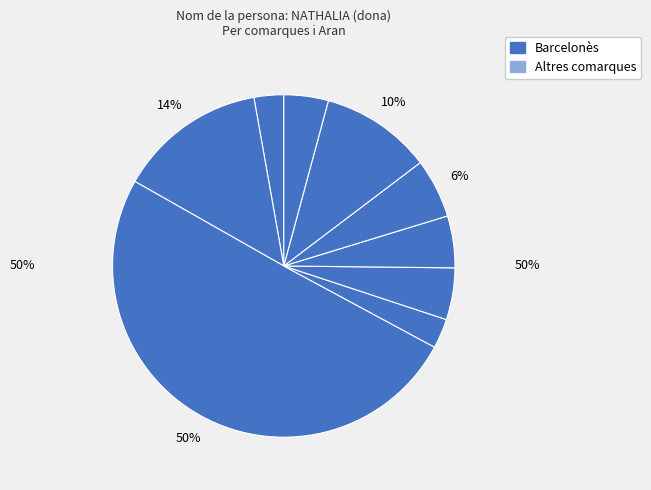

What is the majority slice?

Barcelonès